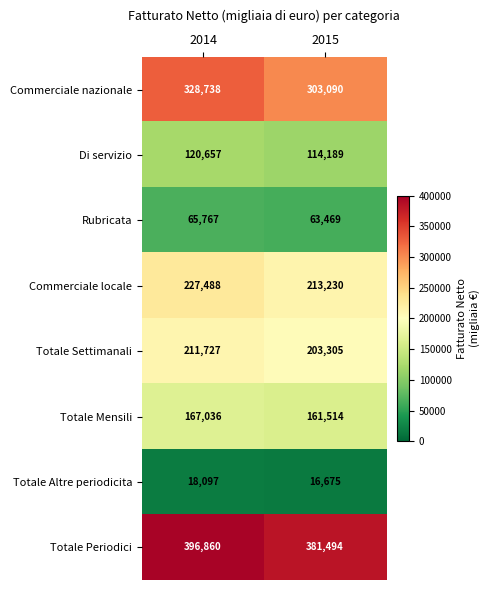

Which series has the widest spread of values?

Commerciale nazionale